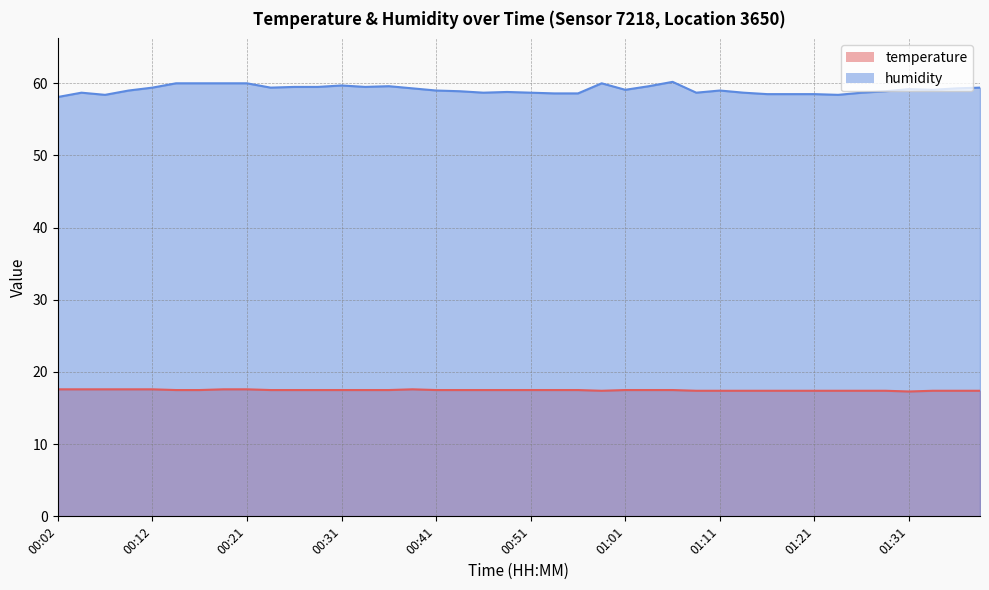

Where is the first local minimum for humidity?

00:07